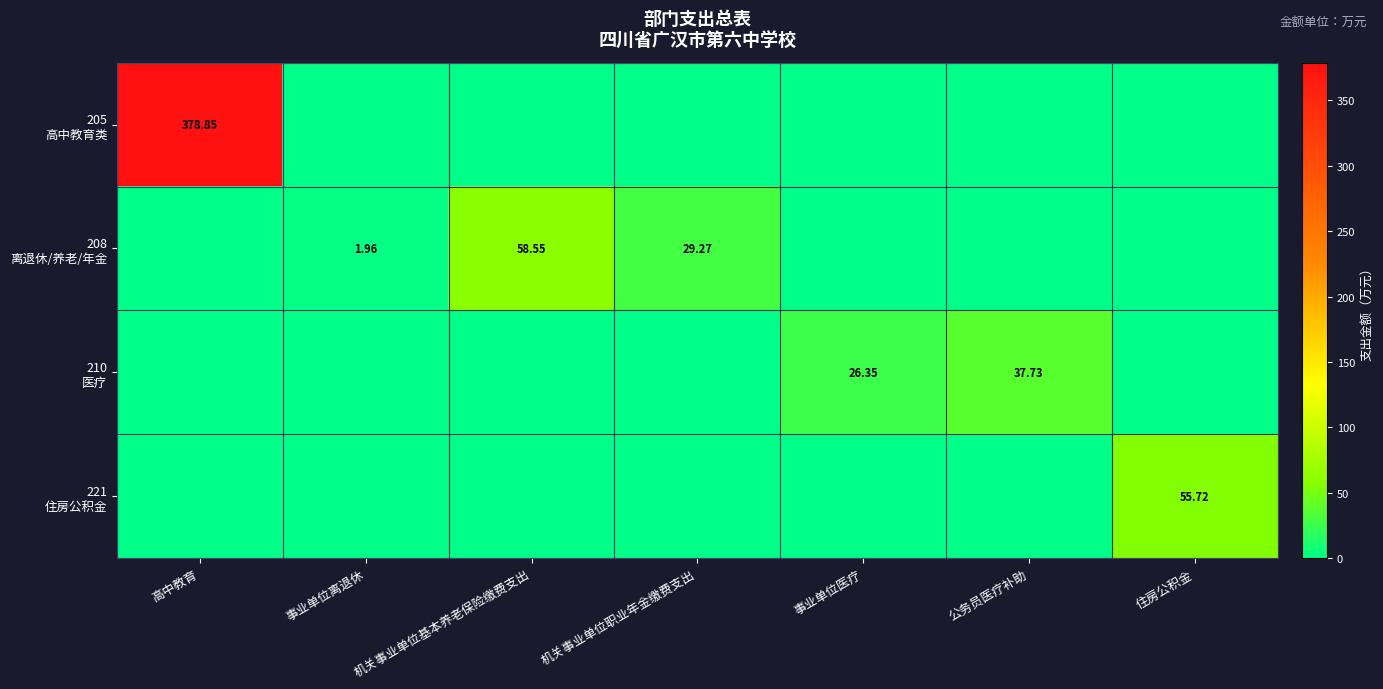

List the labels in order of 205 高中教育类 value, largest first.

高中教育, 事业单位离退休, 机关事业单位基本养老保险缴费支出, 机关事业单位职业年金缴费支出, 事业单位医疗, 公务员医疗补助, 住房公积金